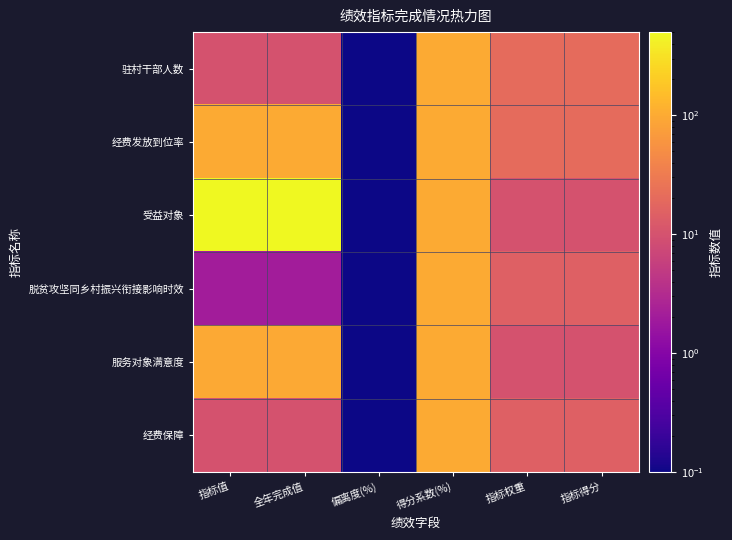

What is the difference between the highest and lowest values at 全年完成值?

498.0